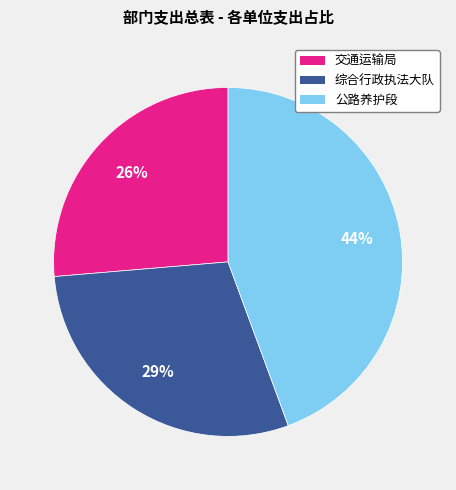

To the nearest percent, what is the difference between the largest and smallest slice percentages?

18%